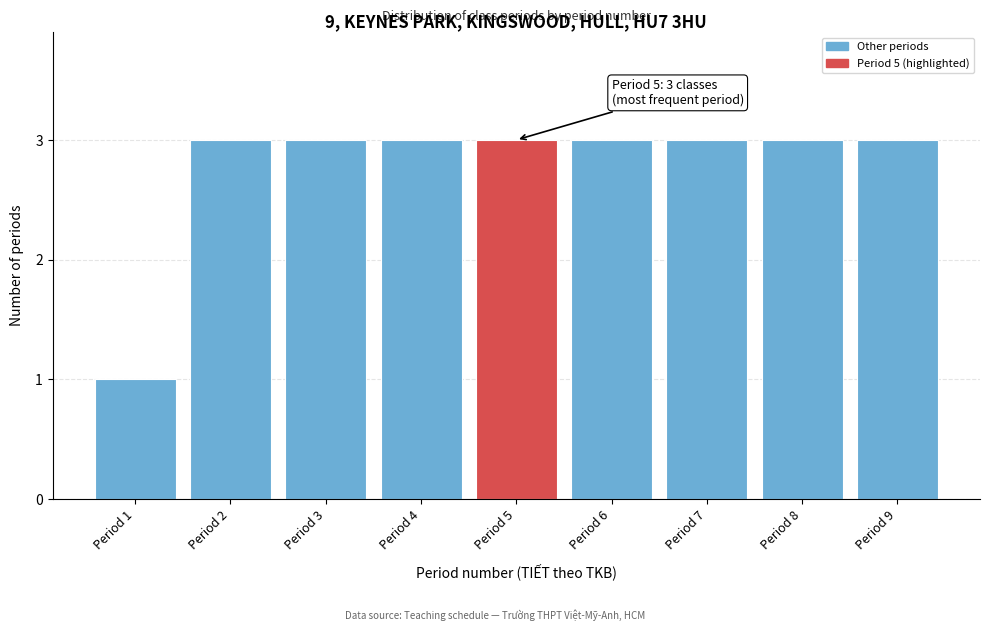

Reading left to right, what are all the values shown in this chart?

Period 1=1	Period 2=3	Period 3=3	Period 4=3	Period 5=3	Period 6=3	Period 7=3	Period 8=3	Period 9=3